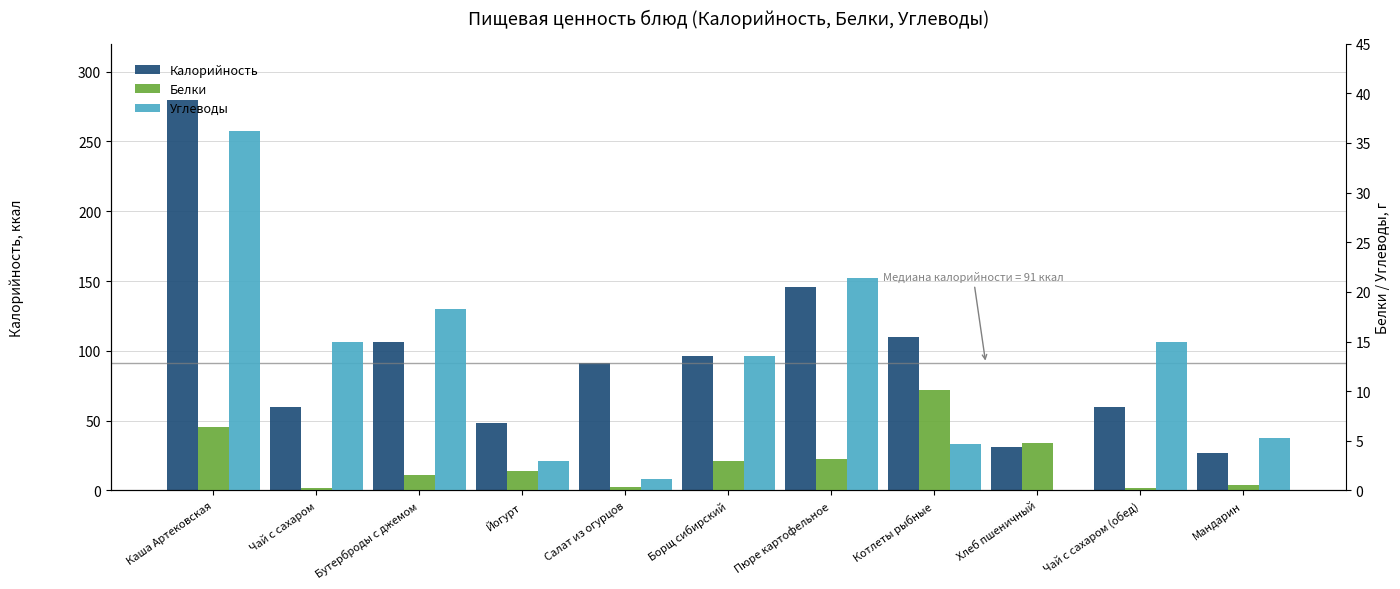

What is the sum of all Белки values?

32.5